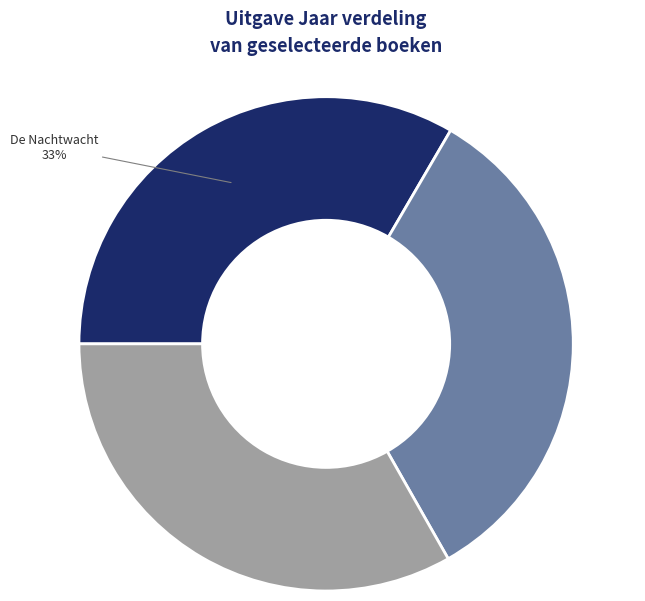

Does any single category account for the majority?

No